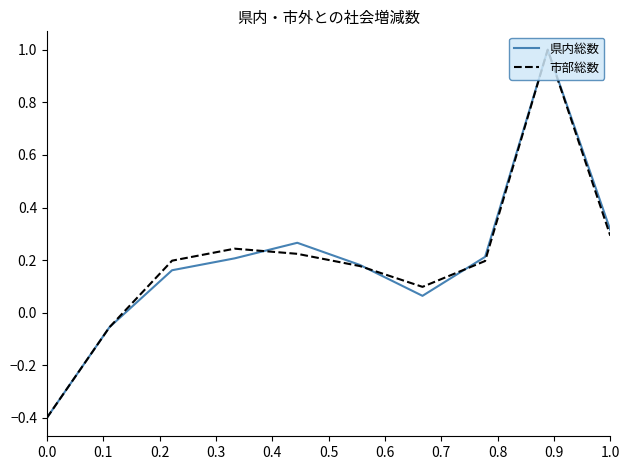

How many lines are shown in the chart?

2